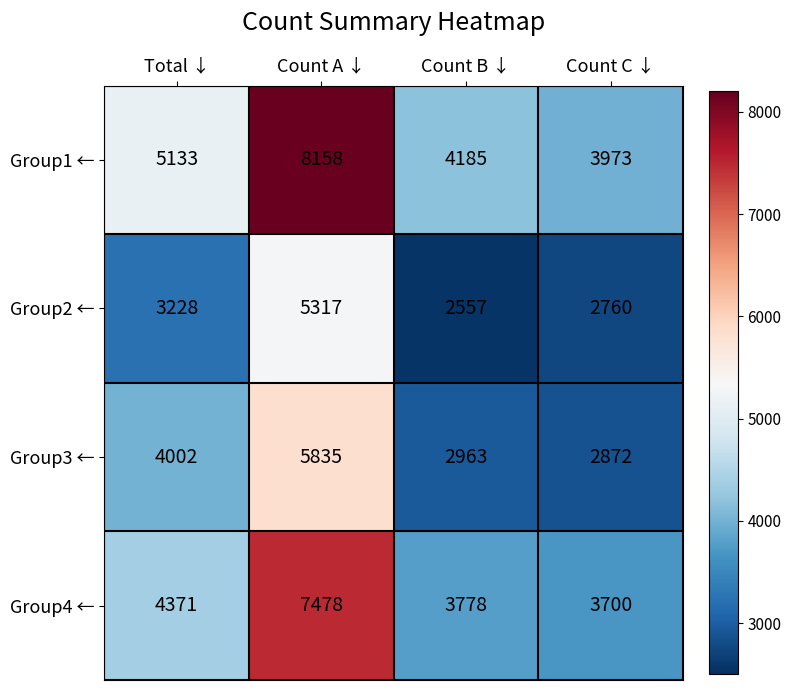

Which series has the largest total across all categories?

Group1 ←